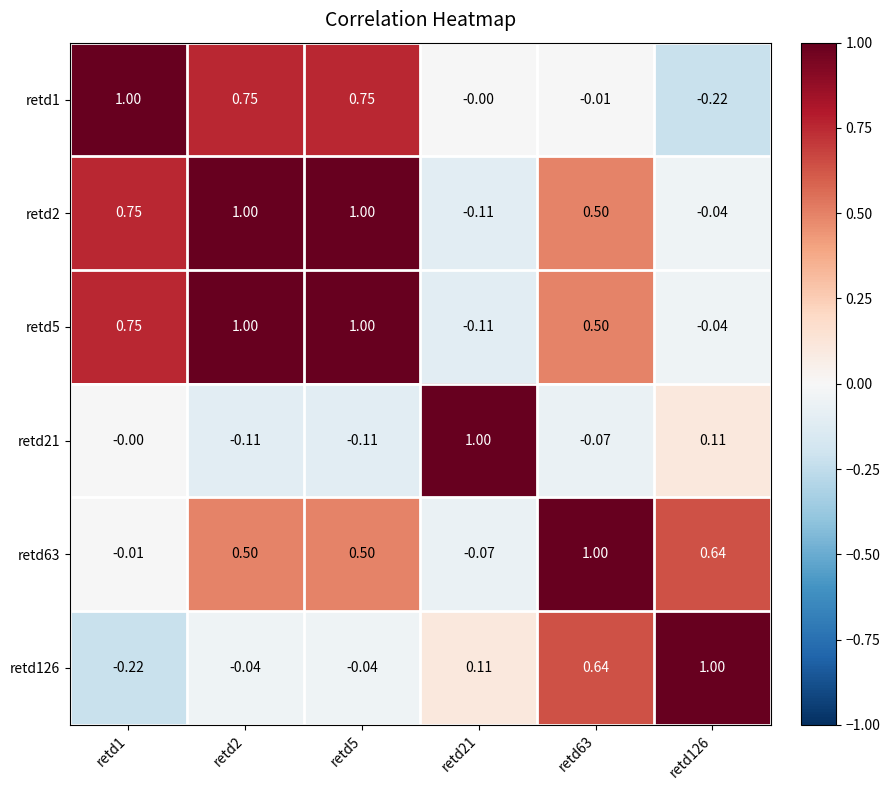

How many data points in retd2 are above 0?

4